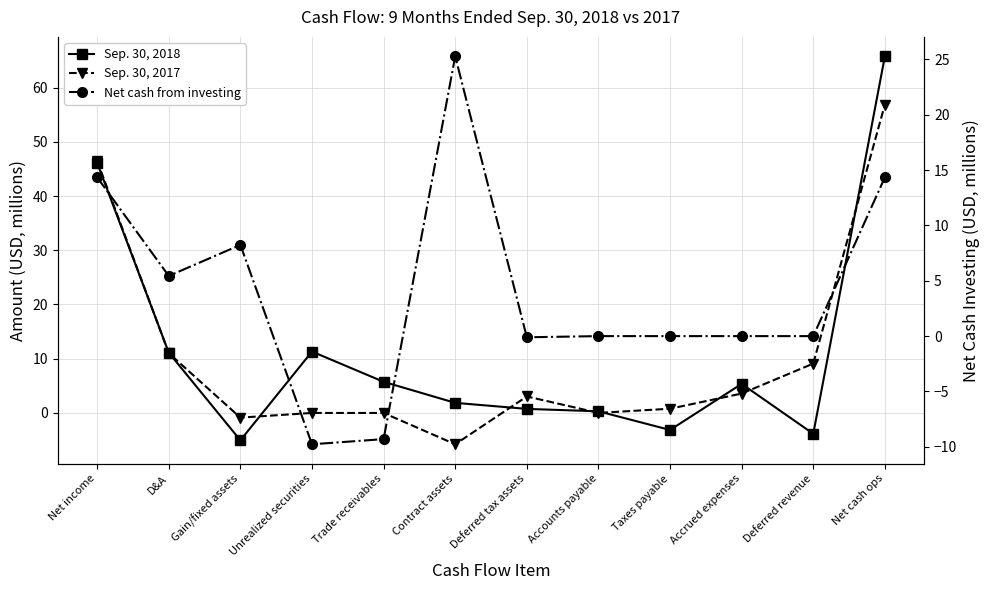

Which series ends up on top after the final intersection of Net cash from investing and Sep. 30, 2018?

Sep. 30, 2018